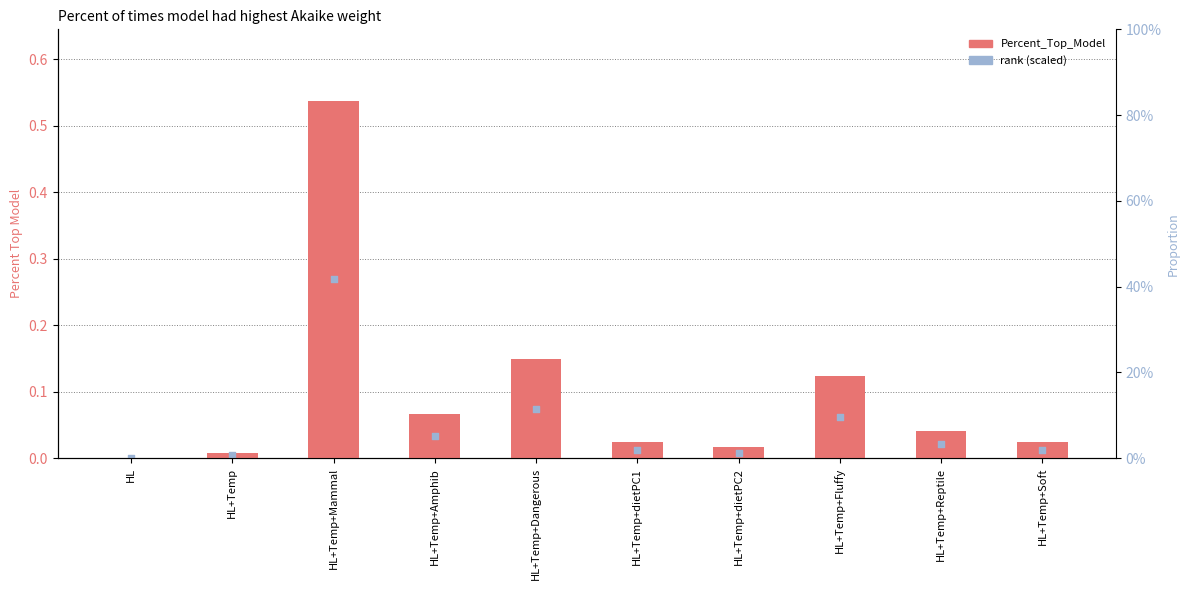

Which series contains the highest Y value?

Percent_Top_Model